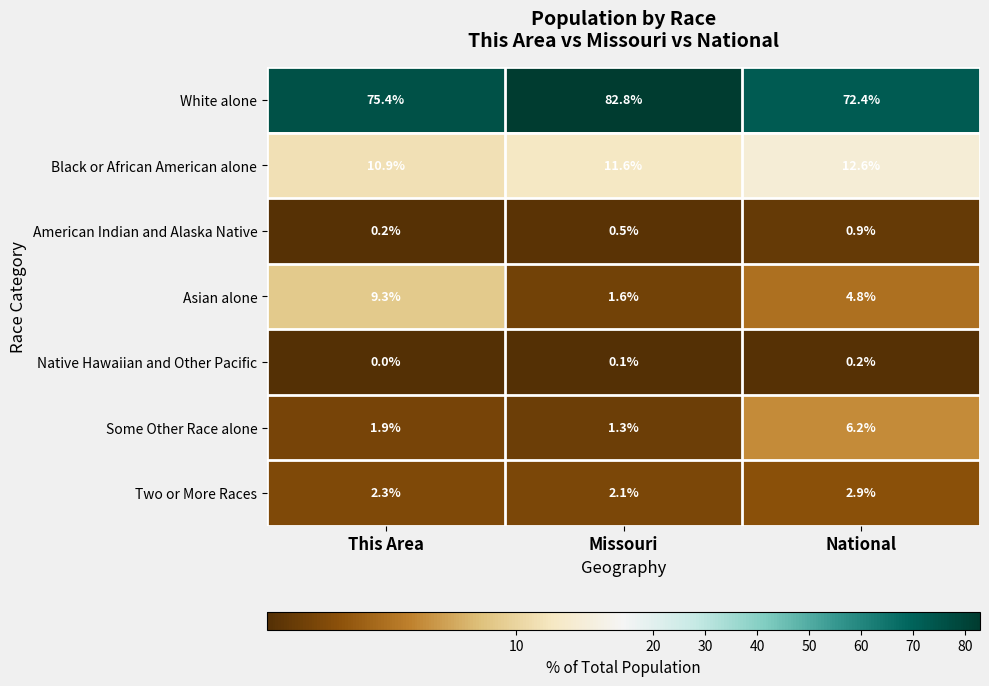

What is the total value across all series at Missouri?

100.0